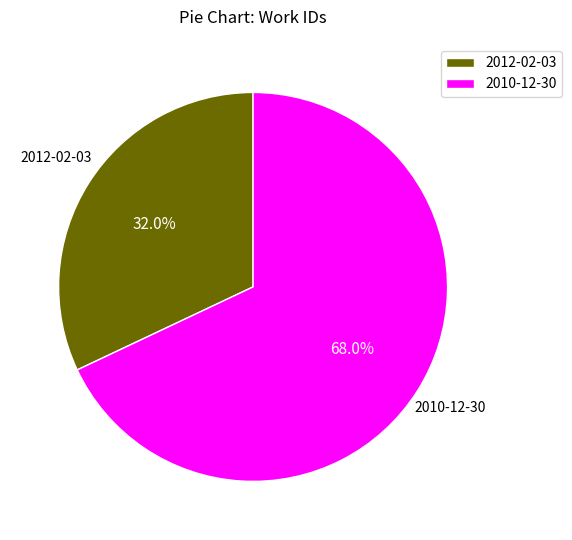

The 2010-12-30 slice represents 57% of the pie. True or false?

False